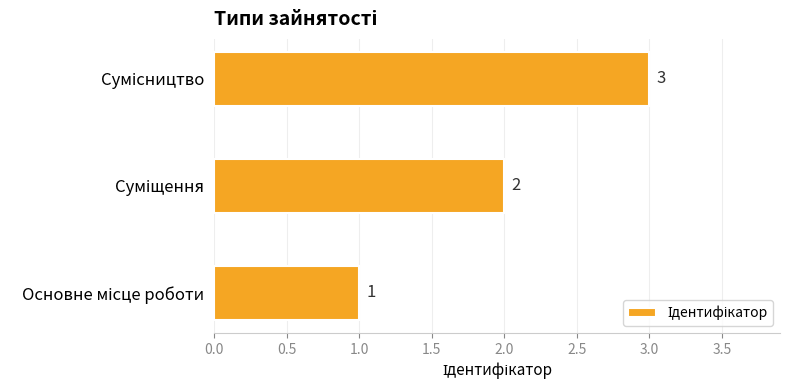

Count the values in the range 1 to 3.

3